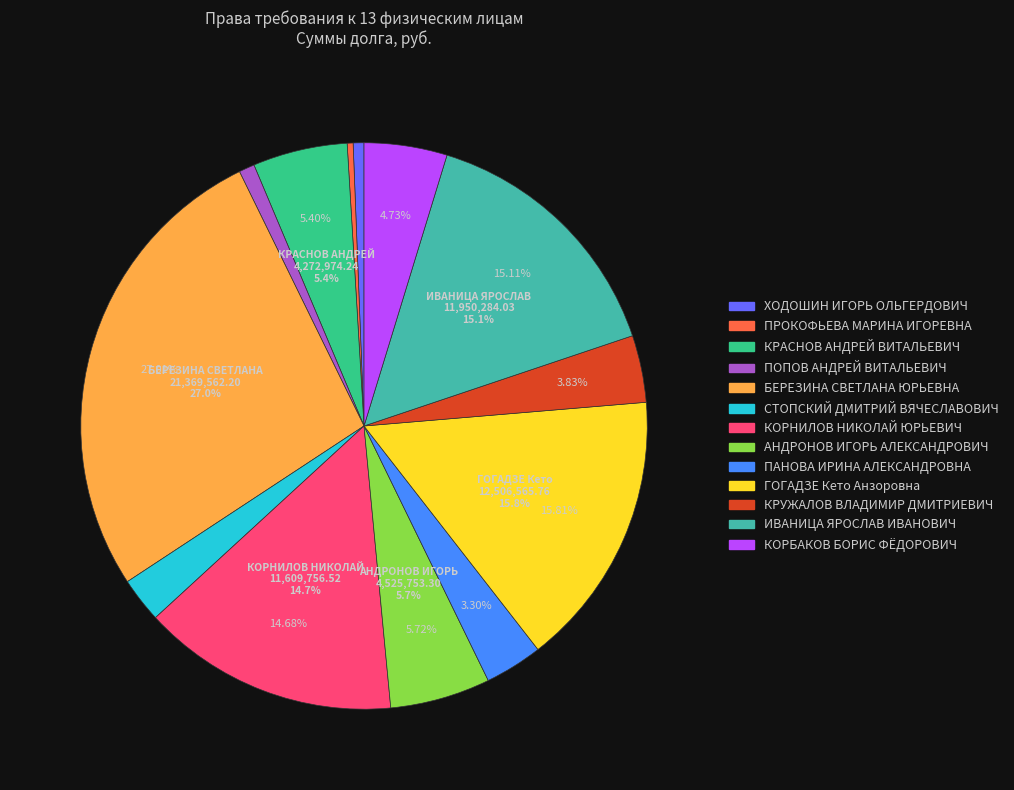

To the nearest percent, what is the difference between the КОРНИЛОВ НИКОЛАЙ ЮРЬЕВИЧ and ГОГАДЗЕ Кето Анзоровна slice percentages?

1%